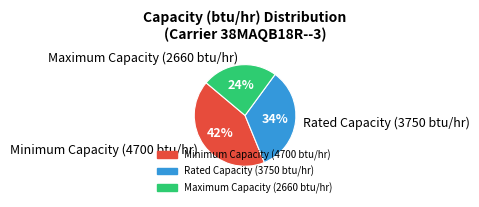

Combined, do Rated Capacity (3750 btu/hr) and Minimum Capacity (4700 btu/hr) account for over 50%?

Yes